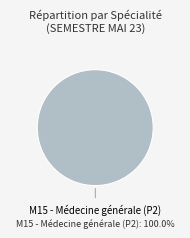

Does any single category account for the majority?

Yes